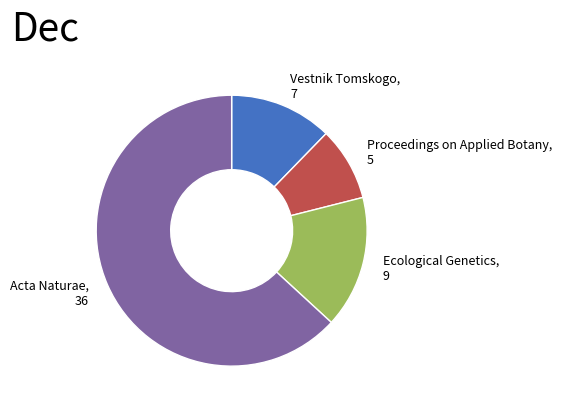

What is the largest slice in the pie chart?

Acta Naturae